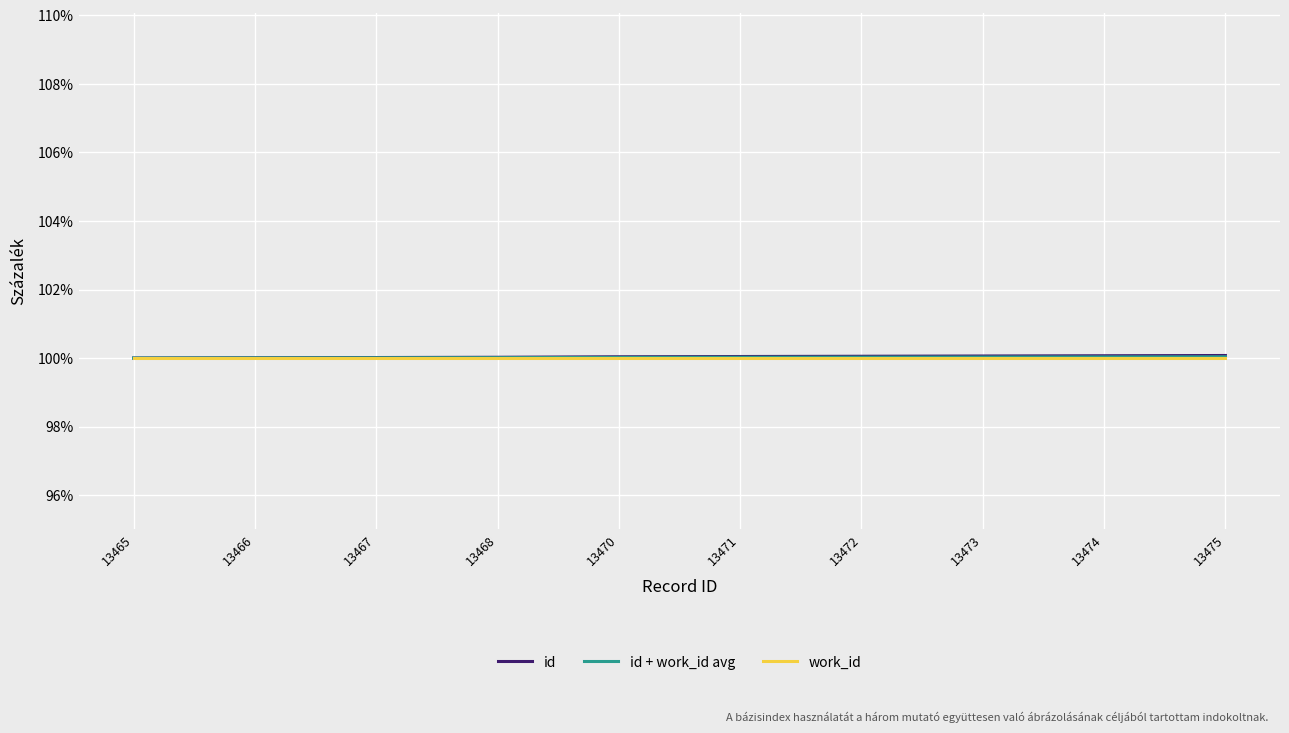

What is the total value across all series at 13472?

300.1